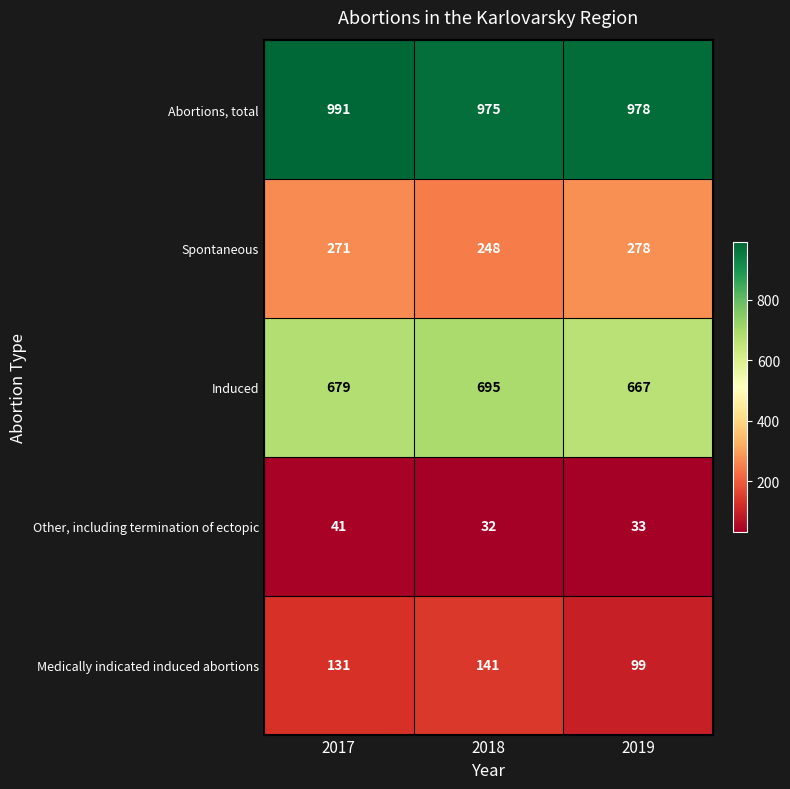

True or false: Medically indicated induced abortions has a value of 83 at 2017.

False